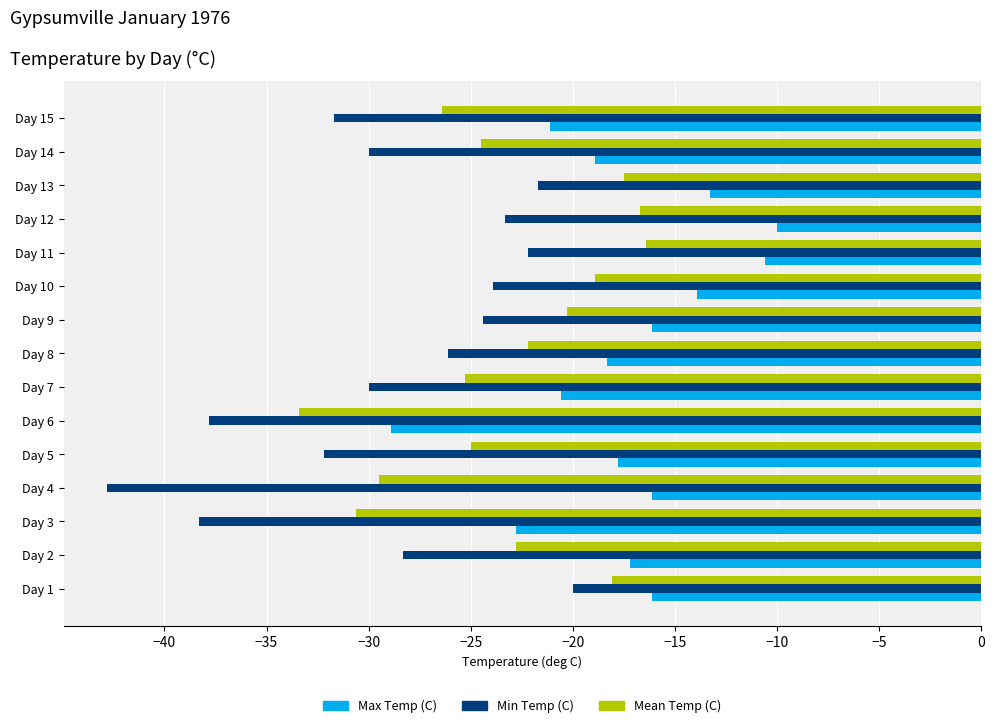

Which series has the largest range (max minus min)?

Min Temp (C)